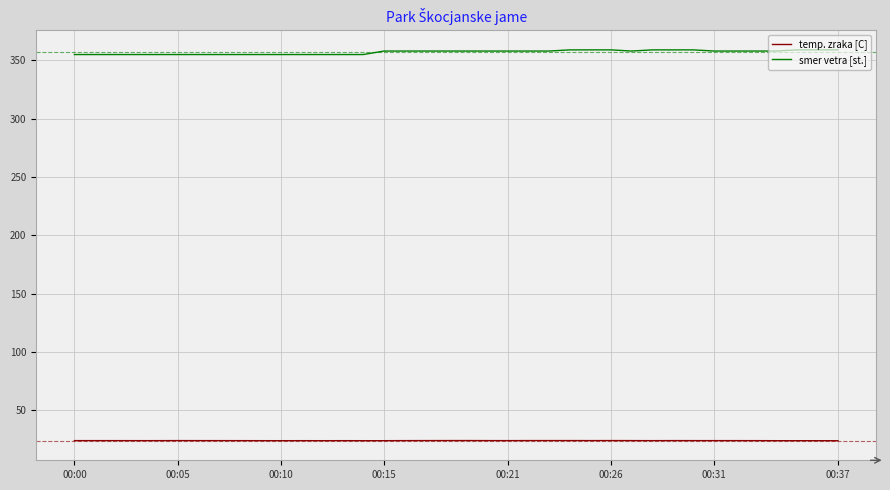

True or false: temp. zraka [C] and smer vetra [st.] cross at least once.

False